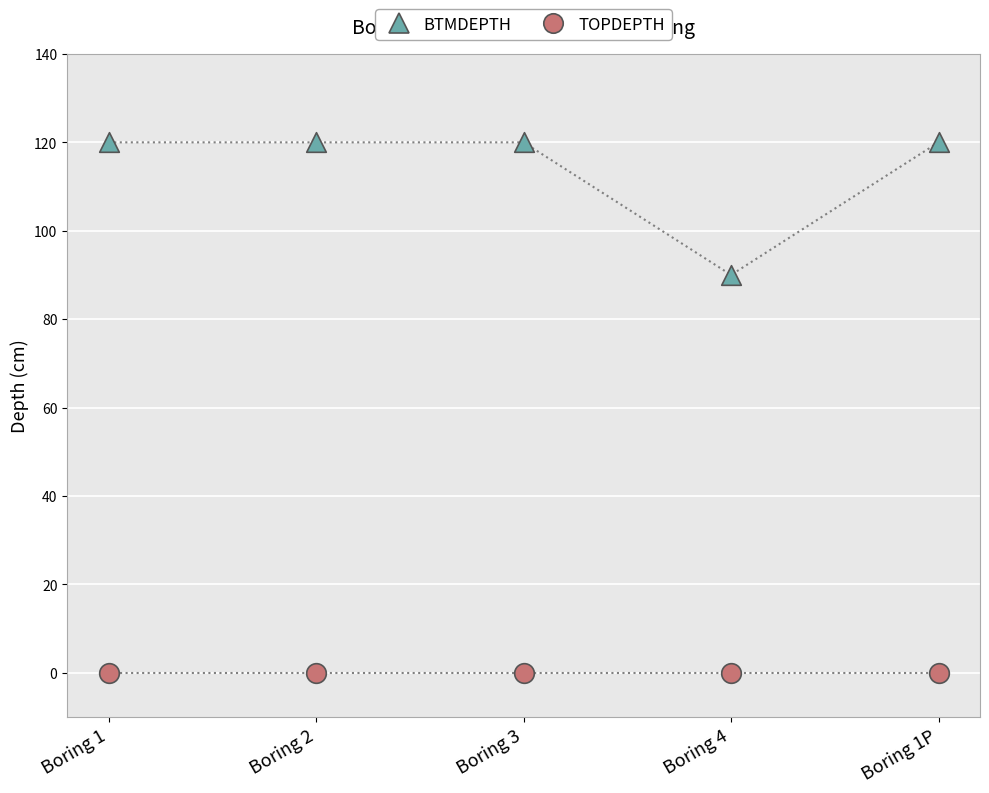

Which series reaches the maximum Y coordinate?

BTMDEPTH